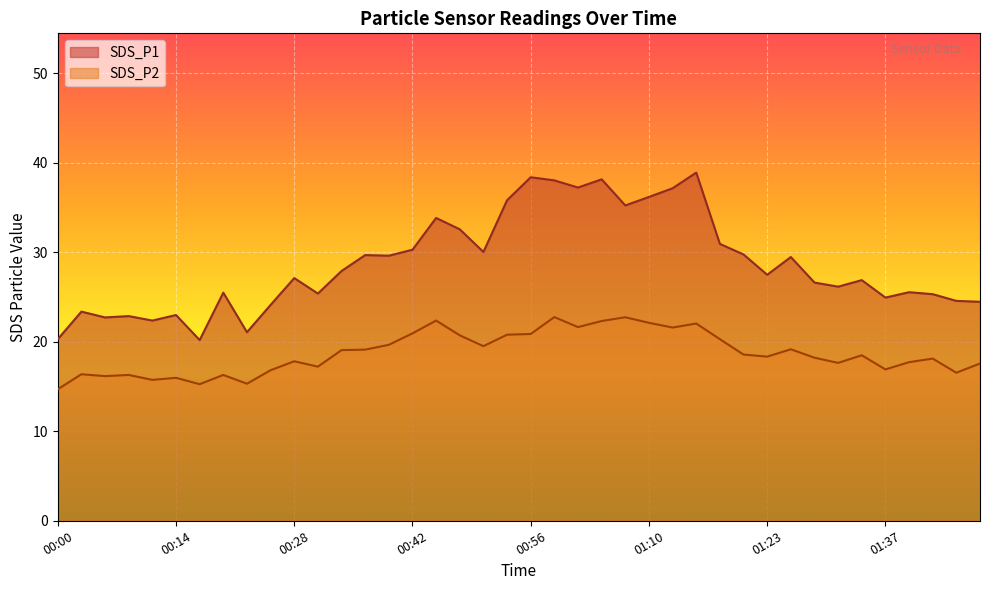

At which category does the chart reach its minimum across all series?

00:00